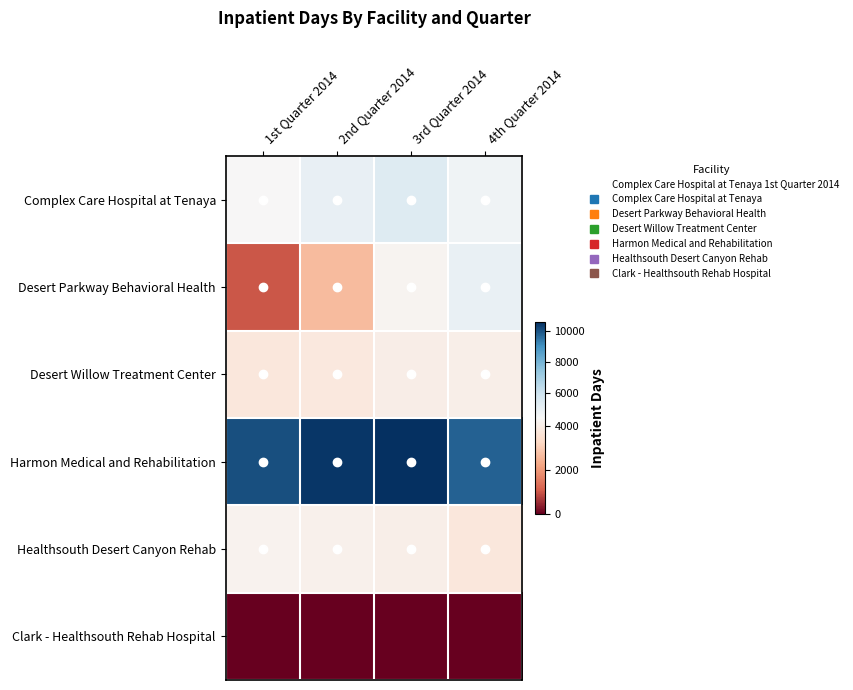

At which category is the sum across all series the highest?

3rd Quarter 2014